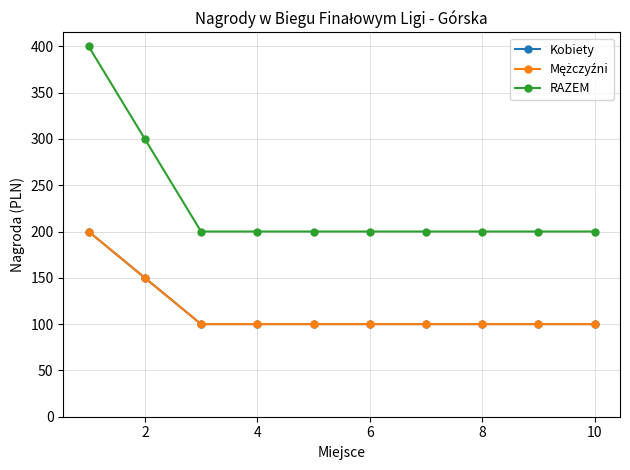

Does the chart have visible grid lines?

Yes